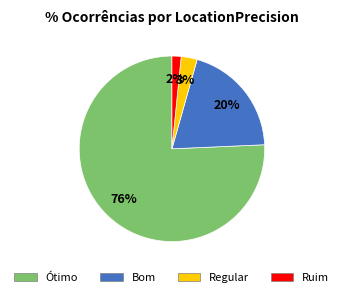

Combined, do Ótimo and Regular account for over 50%?

Yes